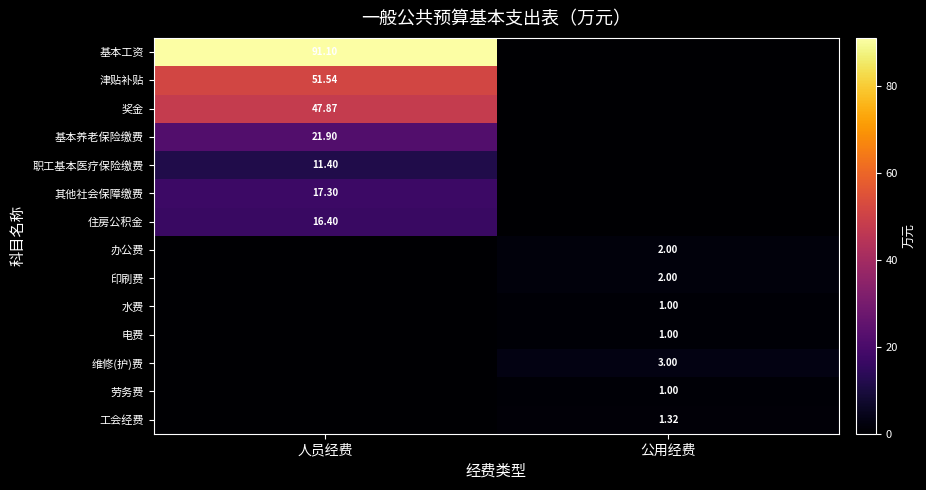

At which label is 电费 closest to 0?

人员经费